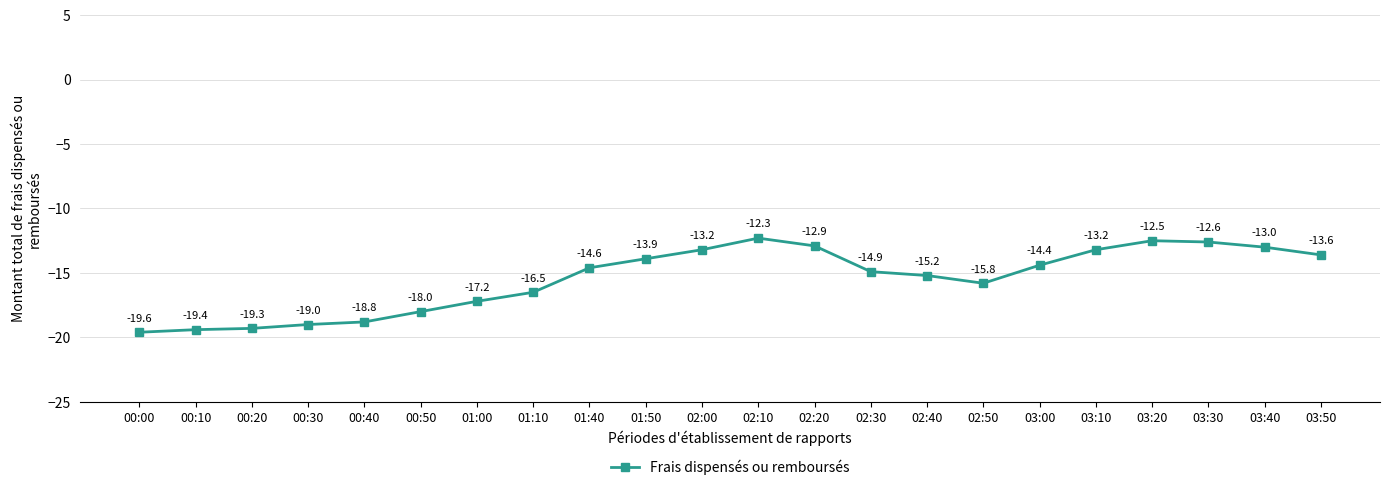

What is the minimum value shown in the chart?

-19.6